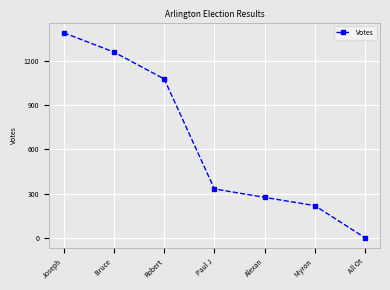

Does the chart have visible grid lines?

Yes